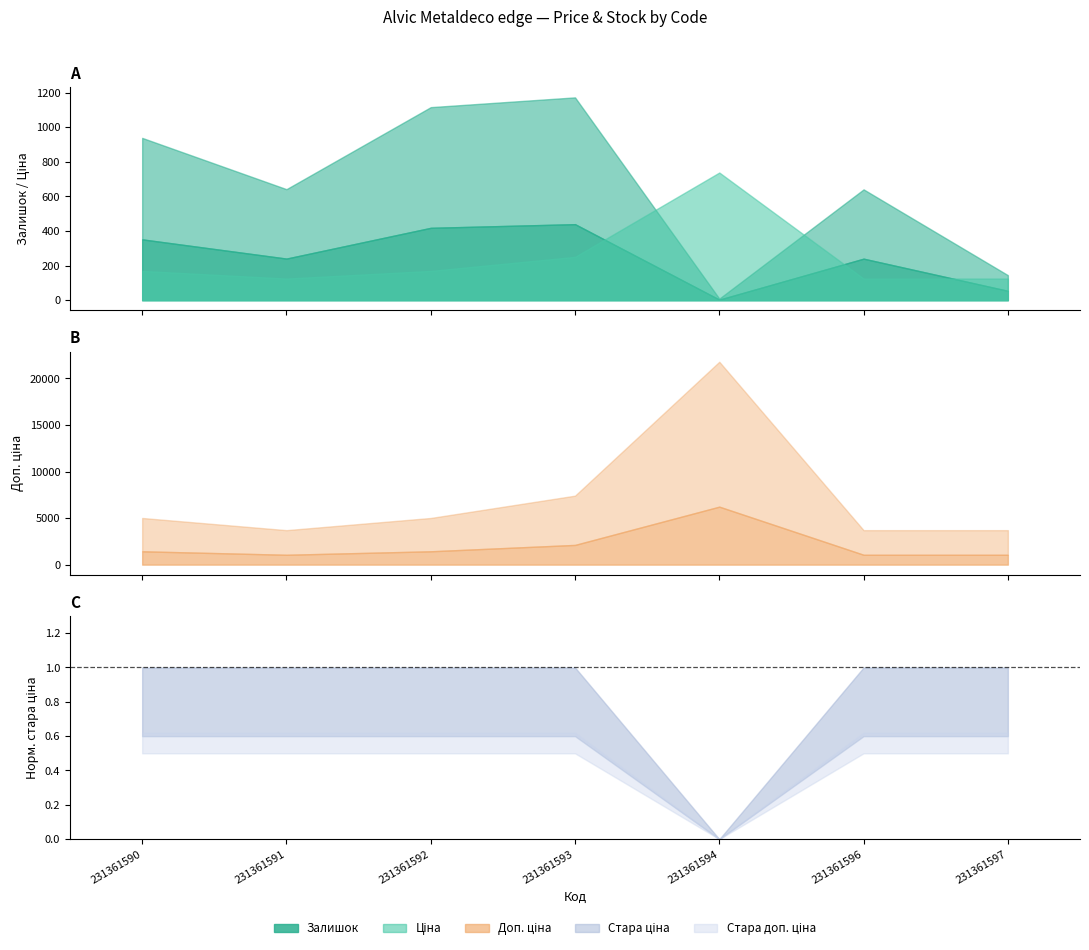

At which label does Стара ціна first exceed 92?

231361590